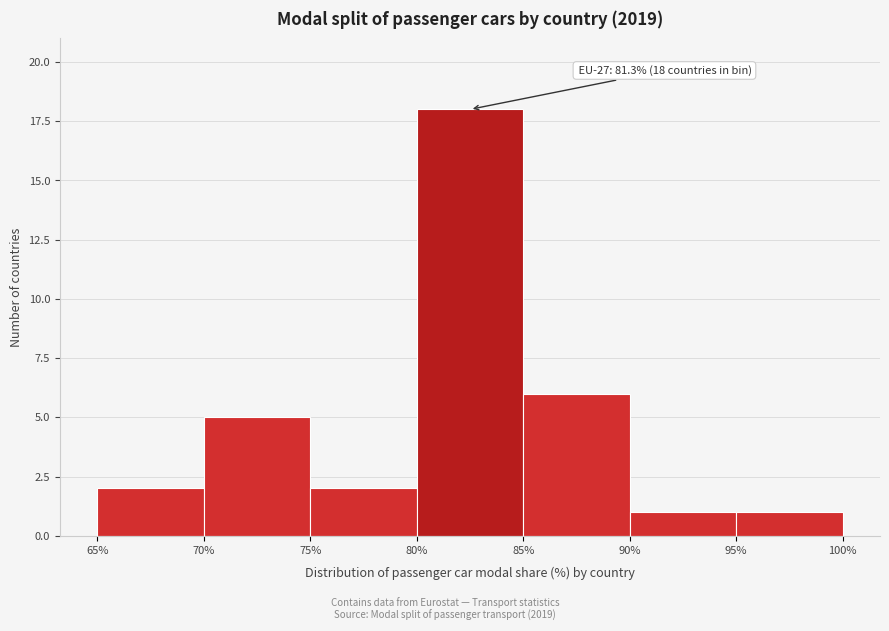

Over which range of the x-axis is the bar tallest?

80% to 85%